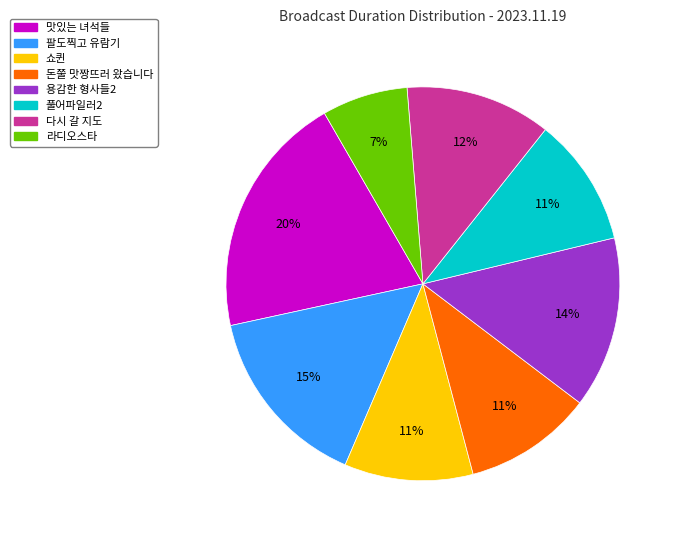

Approximately how many times larger is the value at 용감한 형사들2 compared to 돈쭐 맛짱뜨러 왔습니다?

1.3